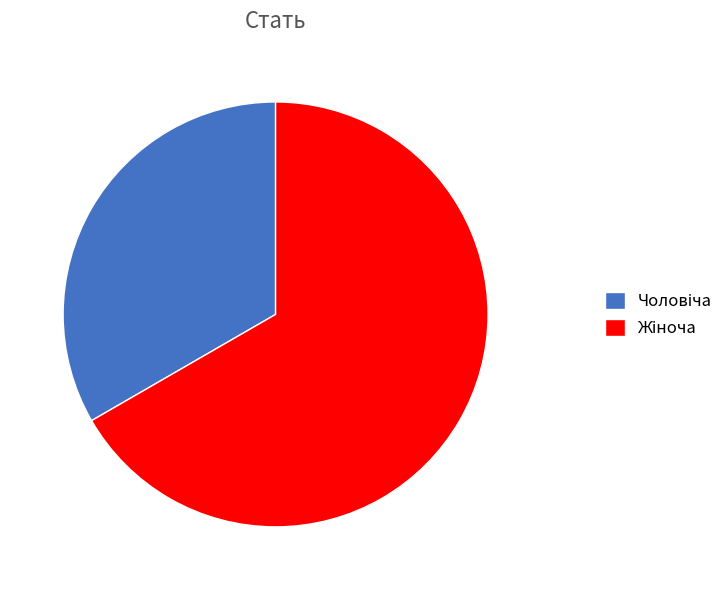

Count the number of slices in the pie.

2